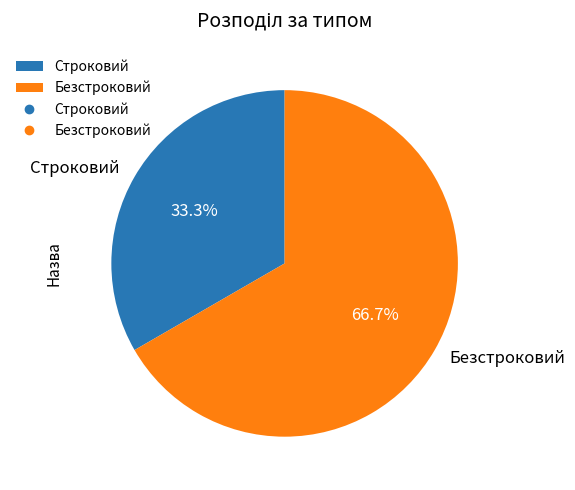

Which slice is the largest?

Безстроковий